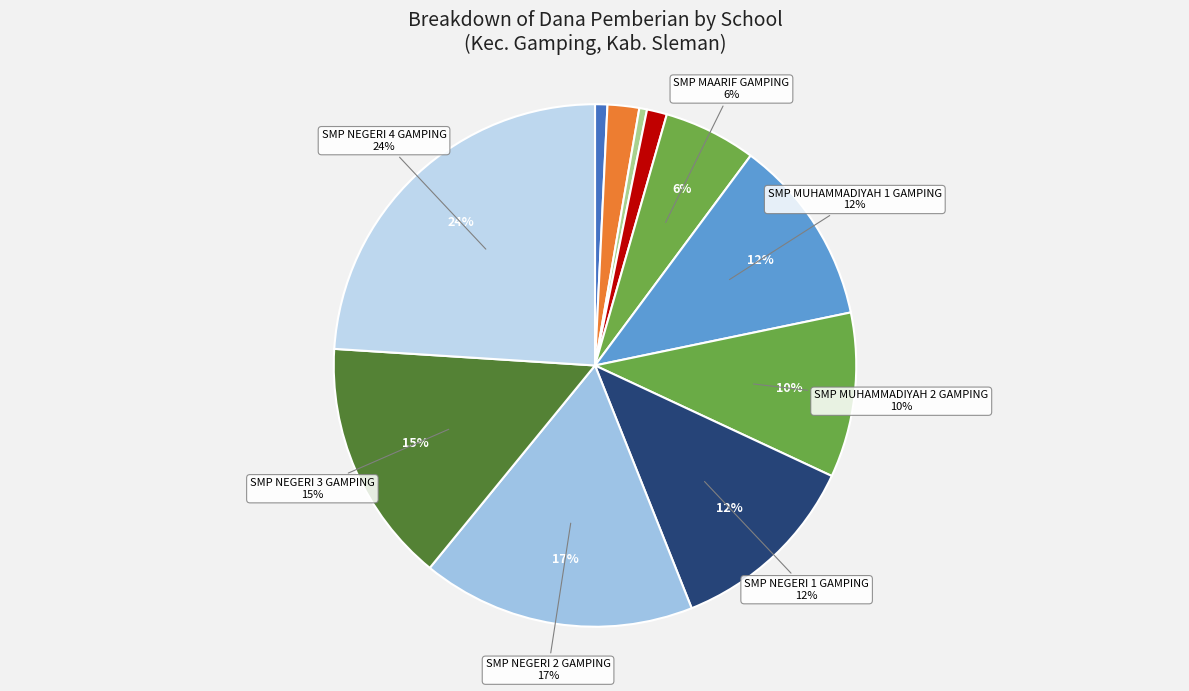

Is there a majority slice in this chart?

No